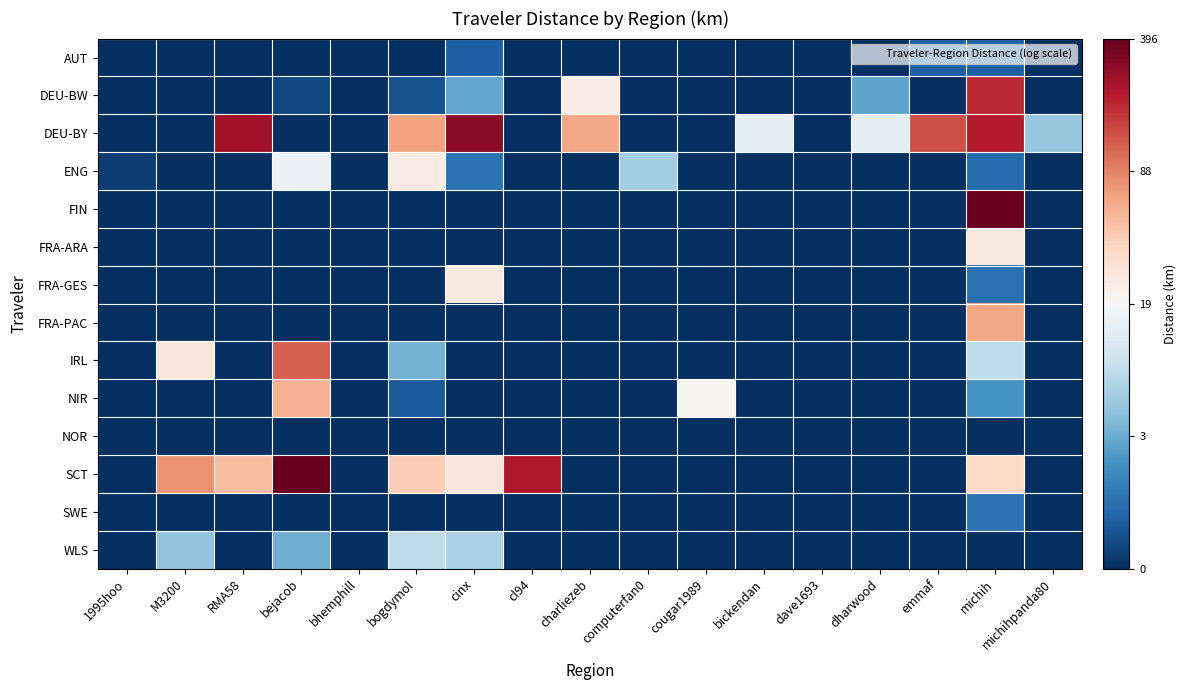

At which category is the sum across all series the highest?

michih